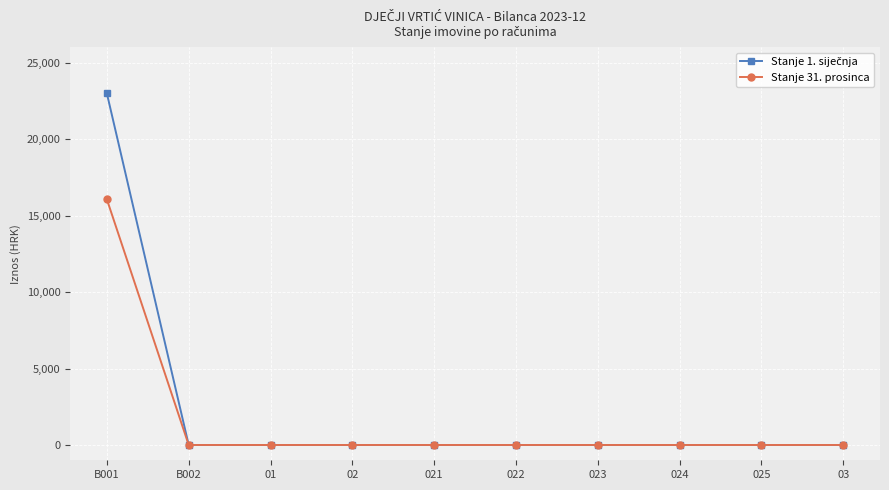

What is the label of the 10th point from the right?

B001